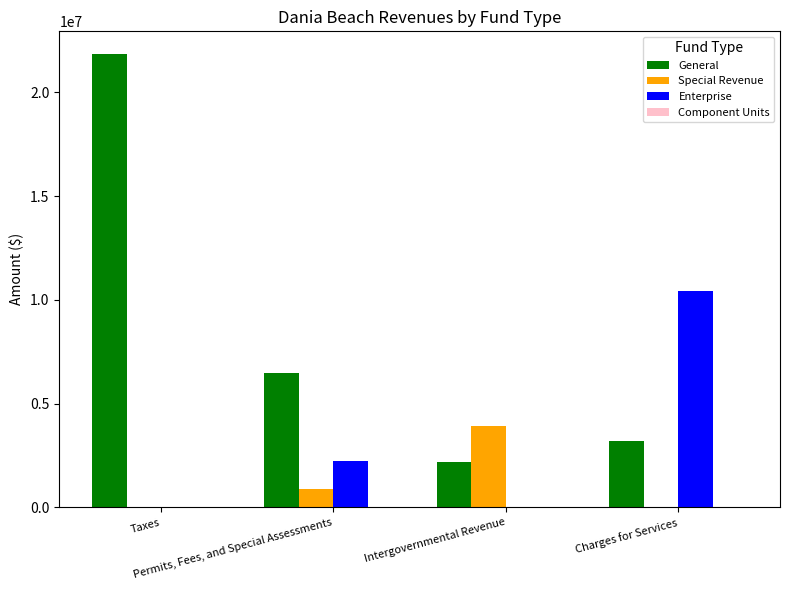

Which series has the largest total across all categories?

General